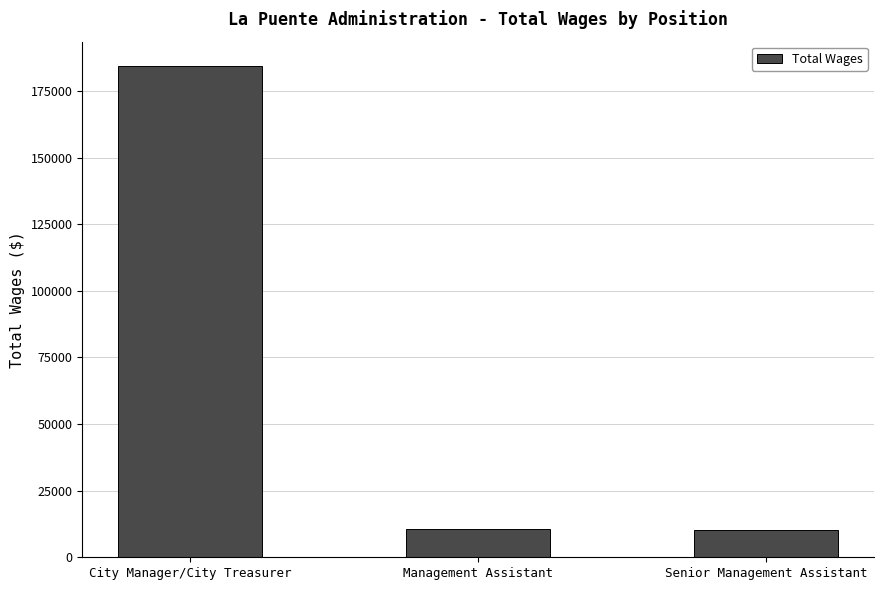

Which label corresponds to the largest value in the chart?

City Manager/City Treasurer